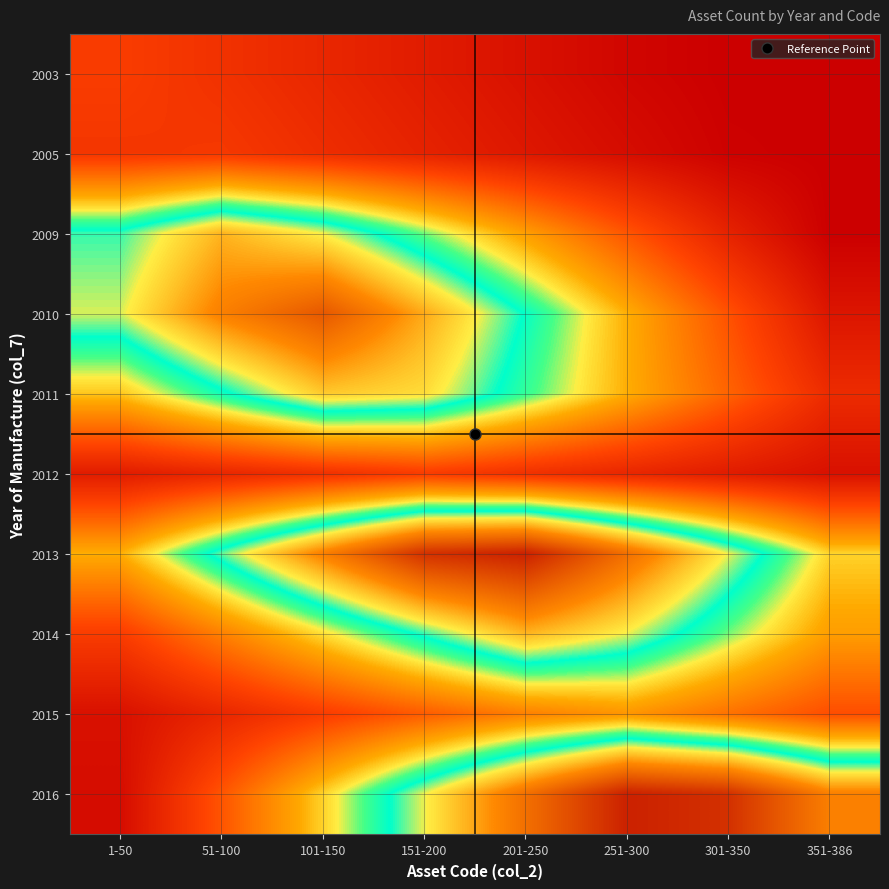

Reading left to right, what are all the values shown in this chart?

2003: 1-50=1.0	51-100=0.8	101-150=0.6	151-200=0.5	201-250=0.3	251-300=0.1	301-350=0.0	351-386=0.0
2005: 1-50=0.9	51-100=0.9	101-150=0.8	151-200=0.6	201-250=0.4	251-300=0.2	301-350=0.0	351-386=0.0
2009: 1-50=3.1	51-100=3.9	101-150=3.4	151-200=2.7	201-250=2.0	251-300=1.3	301-350=0.6	351-386=0.0
2010: 1-50=3.4	51-100=4.3	101-150=4.8	151-200=3.9	201-250=3.0	251-300=2.1	301-350=1.2	351-386=0.4
2011: 1-50=2.3	51-100=3.0	101-150=3.7	151-200=3.6	201-250=2.9	251-300=2.1	301-350=1.4	351-386=0.7
2012: 1-50=0.5	51-100=0.6	101-150=0.8	151-200=1.0	201-250=0.8	251-300=0.6	301-350=0.5	351-386=0.3
2013: 1-50=2.1	51-100=3.2	101-150=4.3	151-200=5.4	201-250=5.6	251-300=4.5	301-350=3.4	351-386=2.4
2014: 1-50=1.0	51-100=1.7	101-150=2.4	151-200=3.1	201-250=3.9	251-300=3.4	301-350=2.7	351-386=2.0
2015: 1-50=0.3	51-100=0.6	101-150=1.0	151-200=1.4	201-250=1.7	251-300=1.9	301-350=1.6	351-386=1.2
2016: 1-50=0.2	51-100=1.3	101-150=2.4	151-200=3.4	201-250=4.5	251-300=5.6	301-350=5.4	351-386=4.3